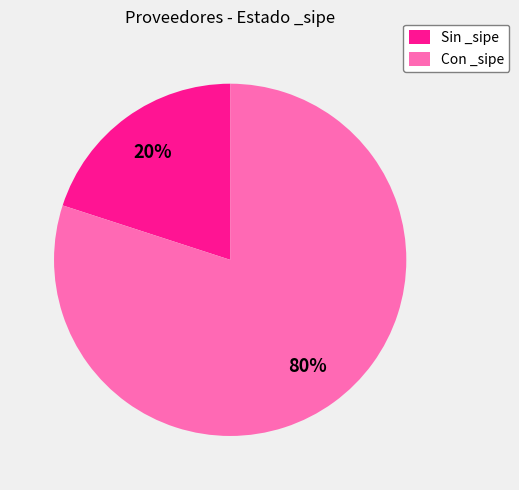

Combined, do Sin _sipe and Con _sipe account for over 50%?

Yes